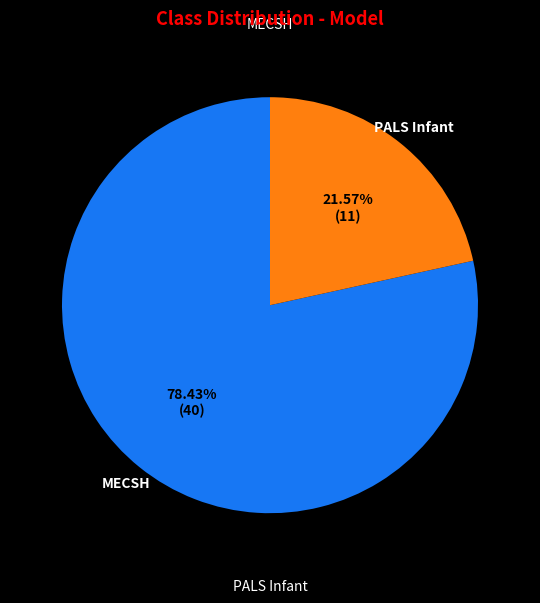

Is there any slice that represents more than half of the pie?

Yes